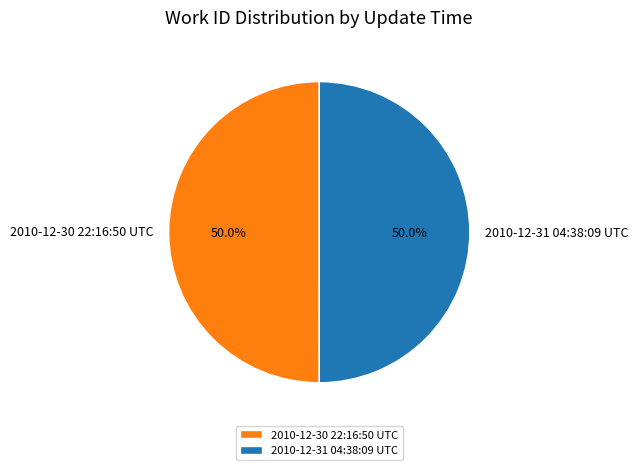

How much of the chart is everything except 2010-12-30 22:16:50 UTC?

50.0%